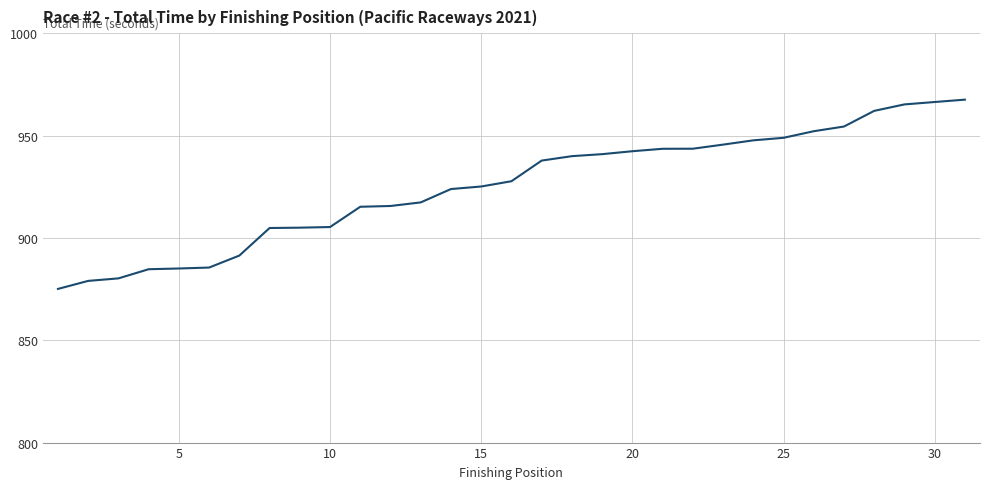

How many series are shown in this chart?

1